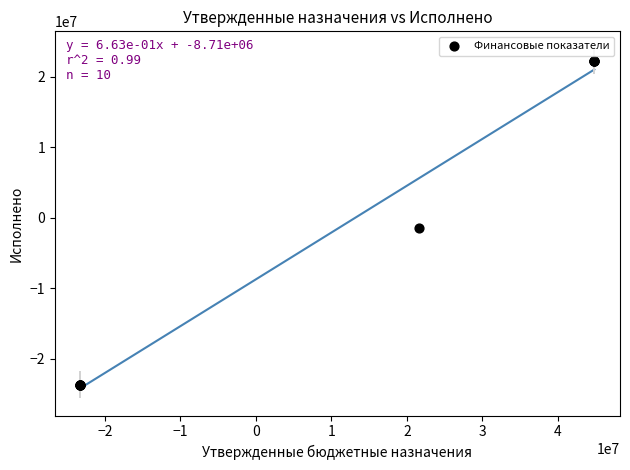

What Y value in the scatter plot is closest to -739703?

-1479407.6